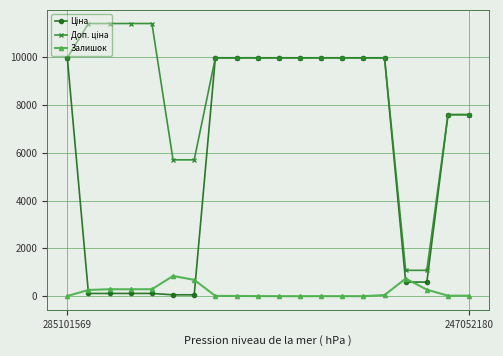

Does the chart display data point markers on the line(s)?

Yes